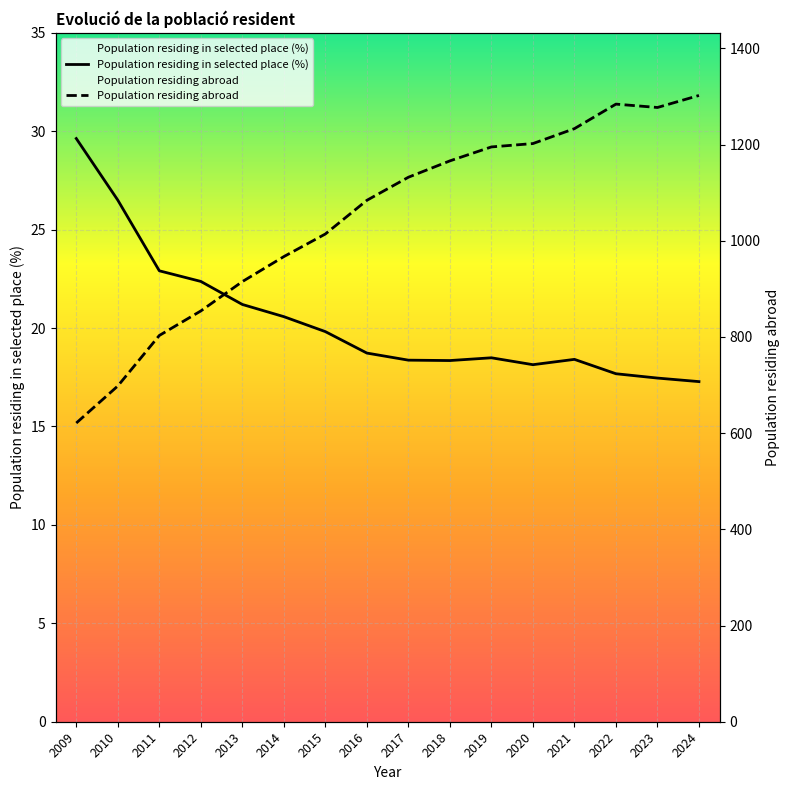

What is the sum of all Population residing abroad values?

16747.0